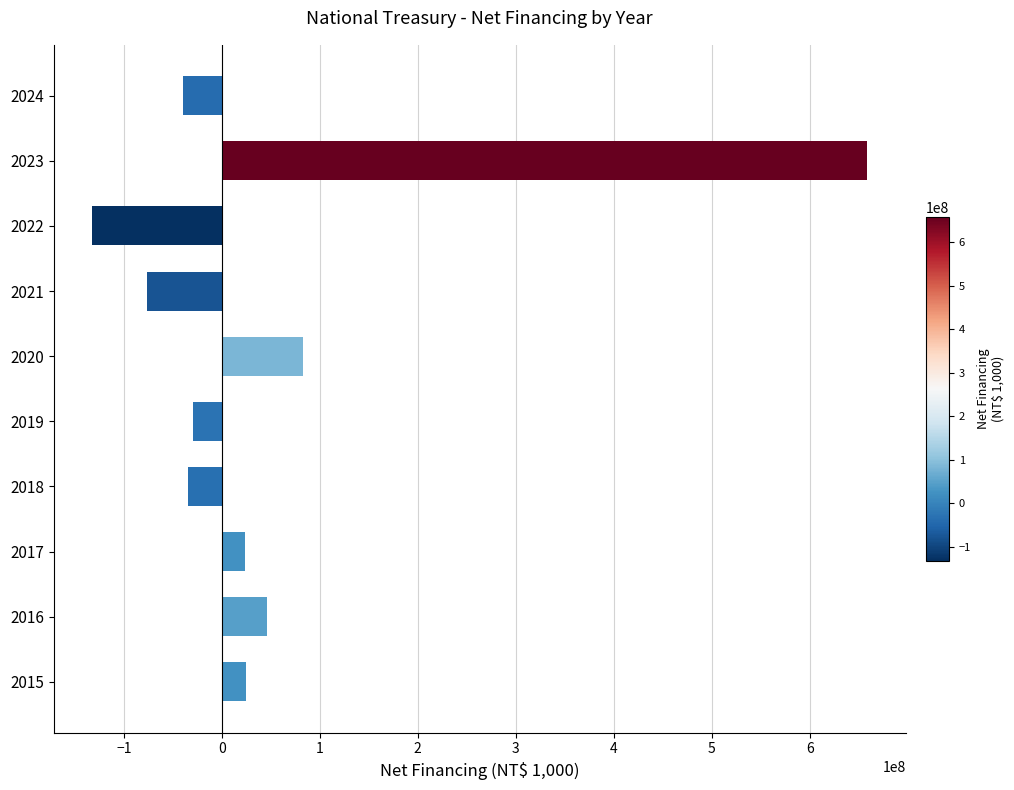

What is the minimum value shown in the chart?

-132000000